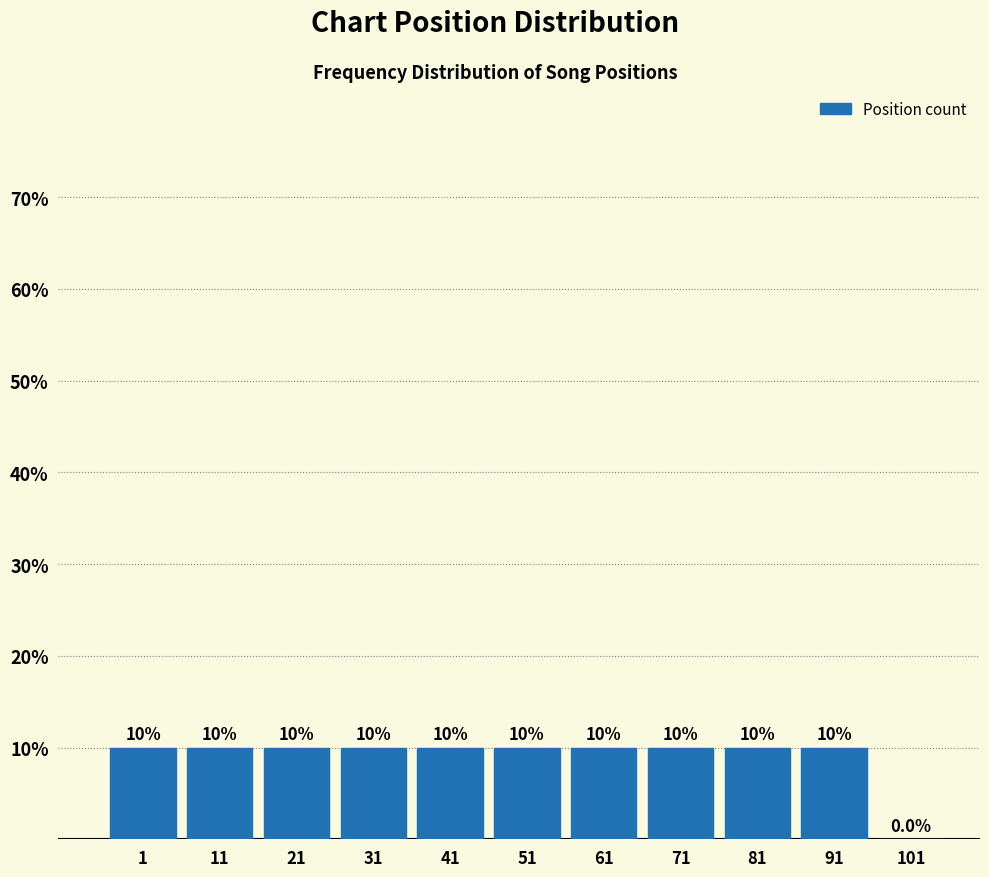

Reading right to left, what are all the values shown in this chart?

101=0	91=10	81=10	71=10	61=10	51=10	41=10	31=10	21=10	11=10	1=10